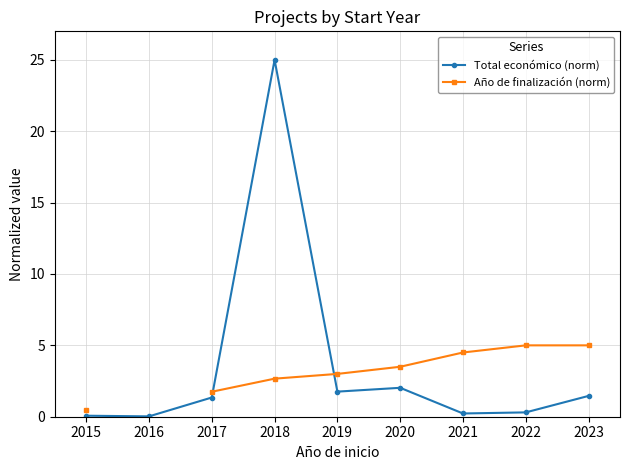

True or false: Total económico (norm) has more than 2 points higher than both neighbors.

False